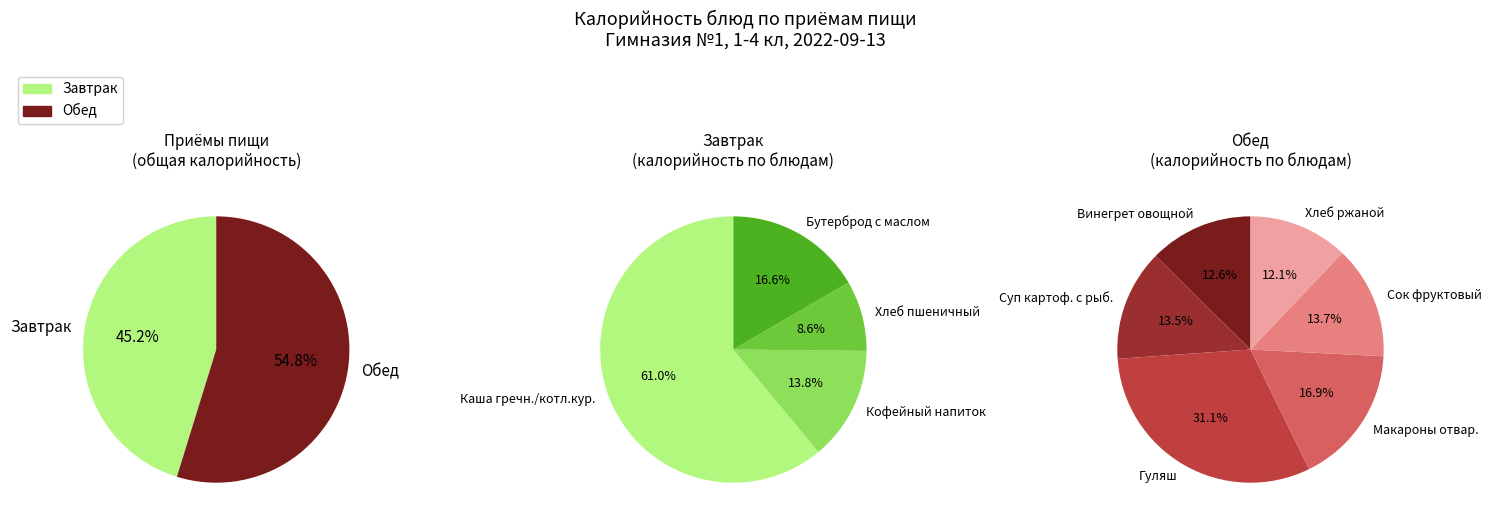

Is the sum of Винегрет овощной and Кофейный напиток на сгущ.молоке greater than half?

No